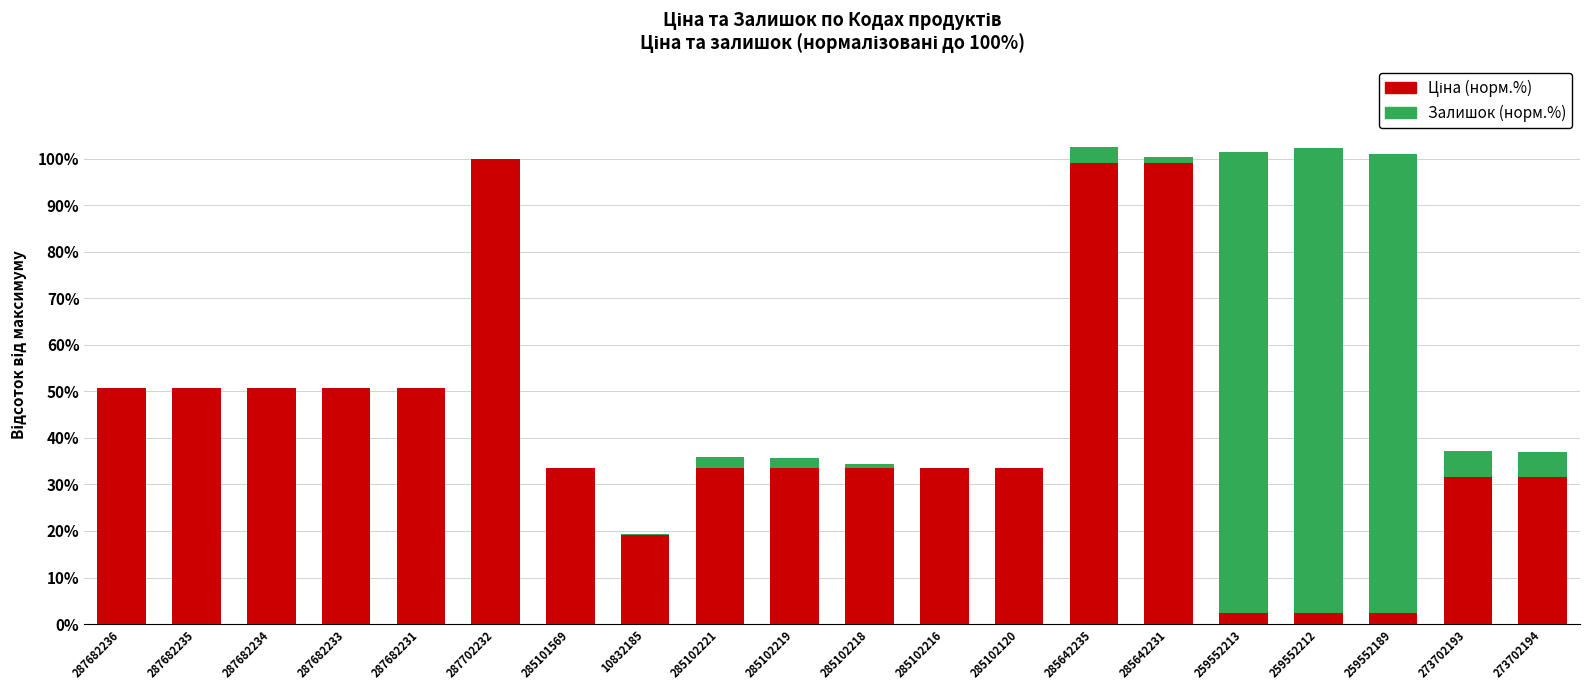

What is the total value across all series at 285102120?

33.5